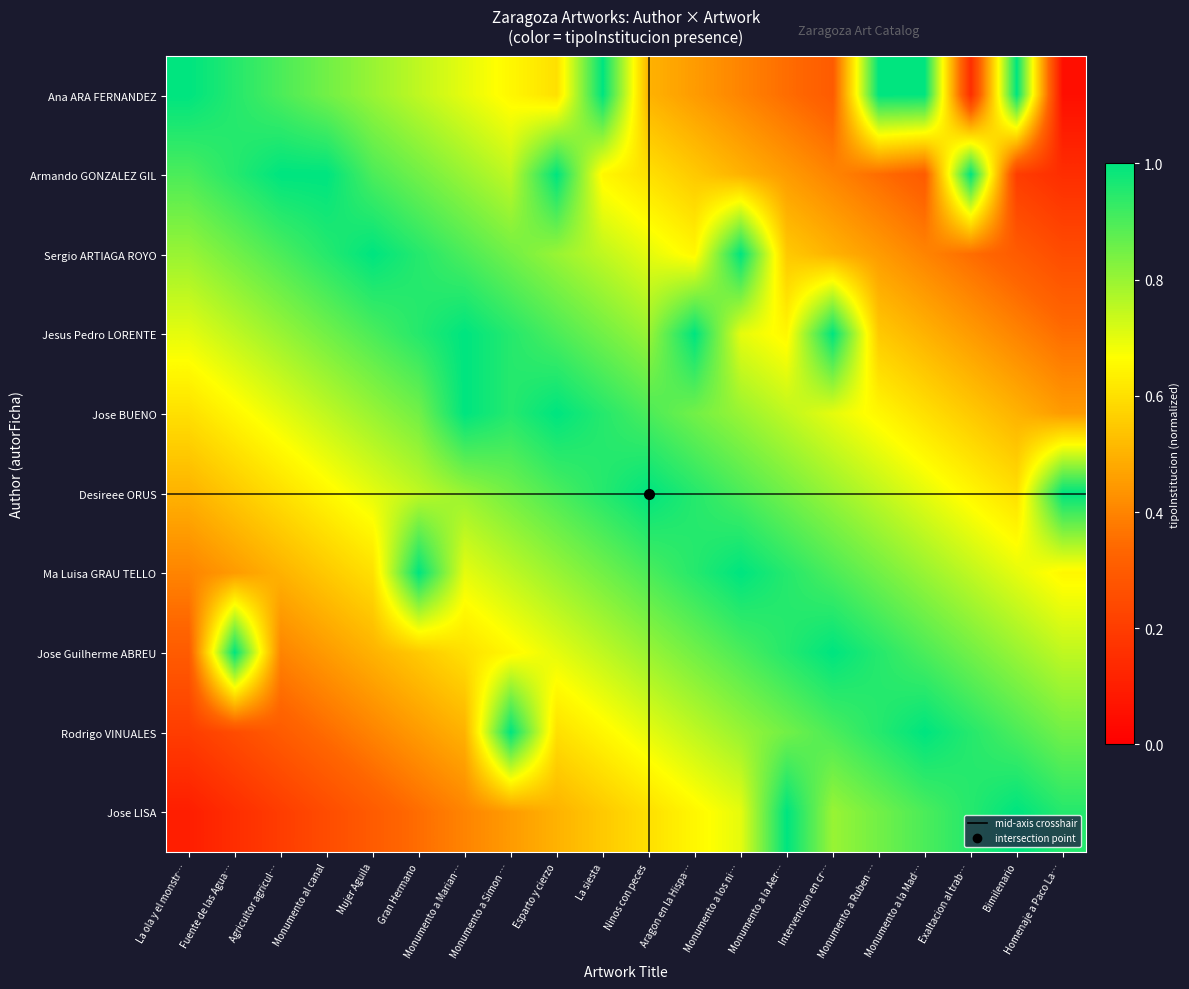

At which category is the sum across all series the highest?

La siesta